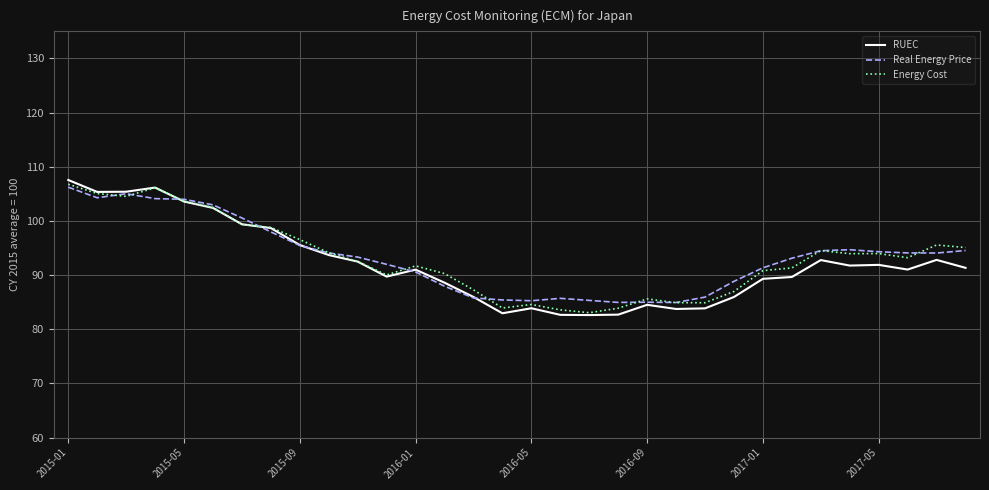

What is the minimum value shown in the chart?

82.6